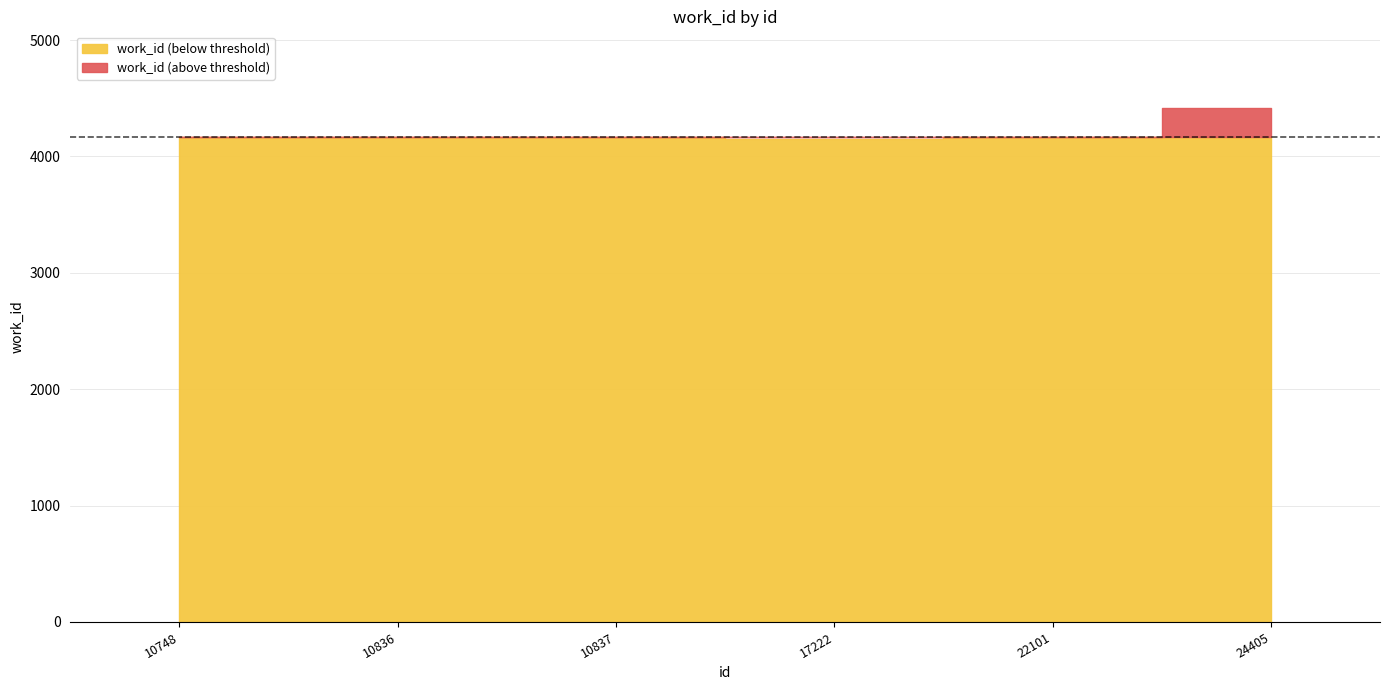

How many categories are shown in the chart?

6